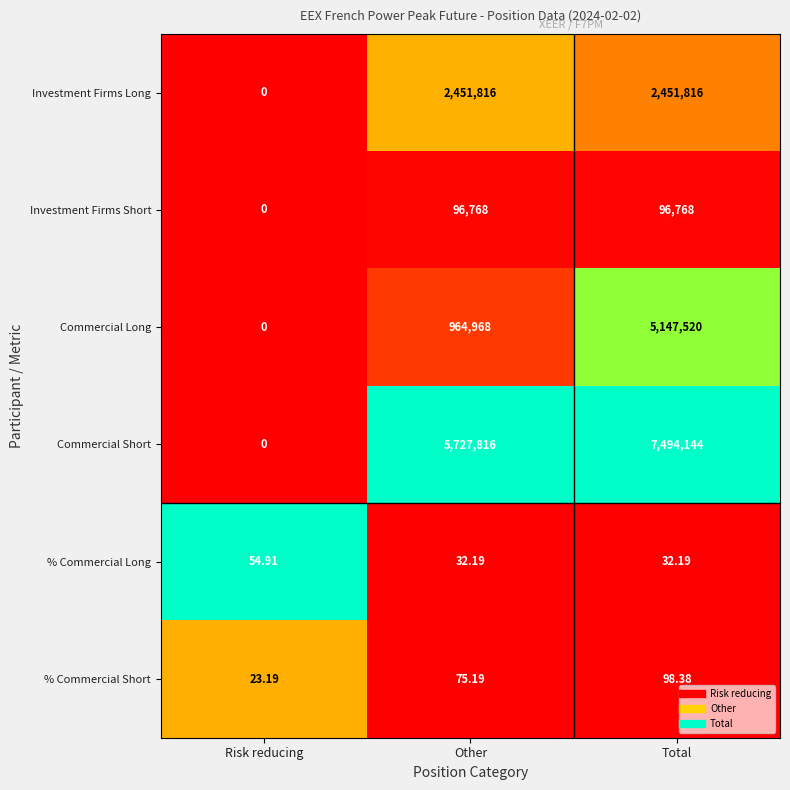

Rank the series by their maximum value, from highest to lowest.

Commercial Short, Commercial Long, Investment Firms Long, Investment Firms Short, % Commercial Short, % Commercial Long